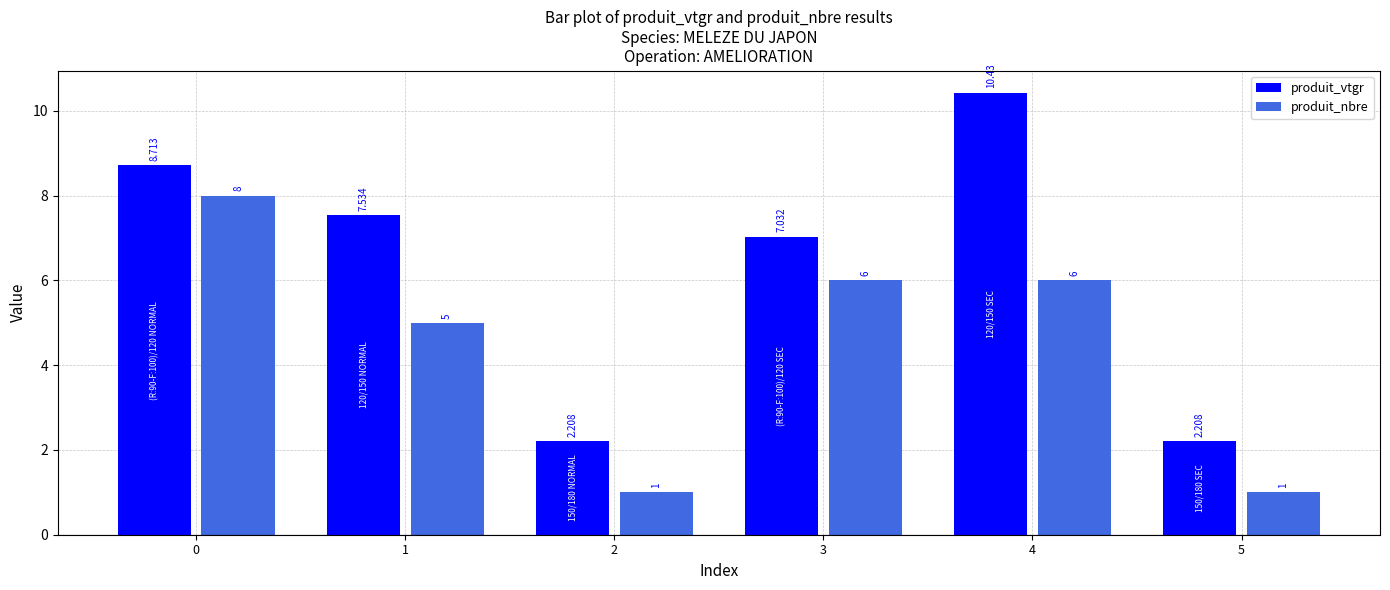

Is the value of produit_nbre at 2 greater than the value of produit_vtgr at 0?

No